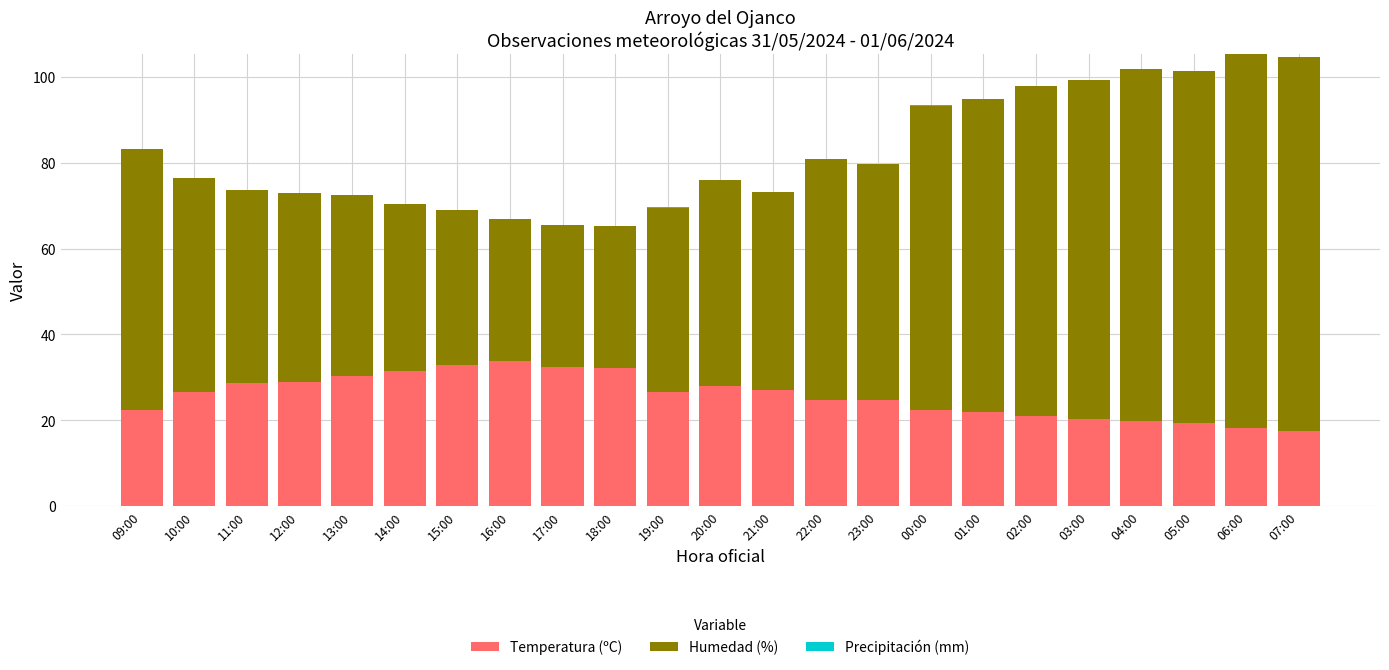

Is it true that Temperatura (ºC) equals 24.7 at 23:00?

True